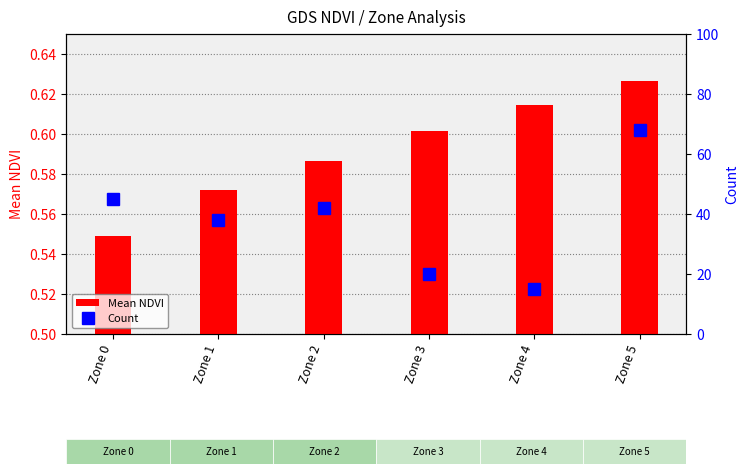

At Zone 5, list the series in order from smallest to largest.

Mean NDVI, Count